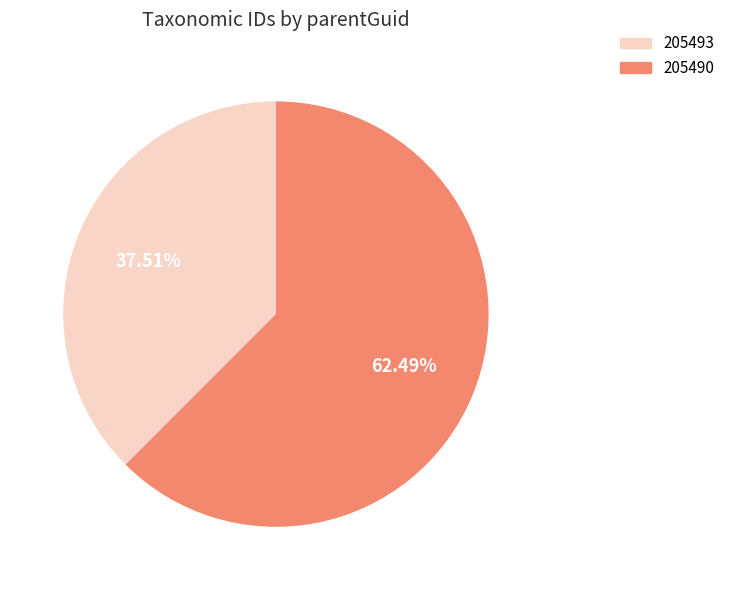

Which has a higher value, 205490 or 205493?

205490